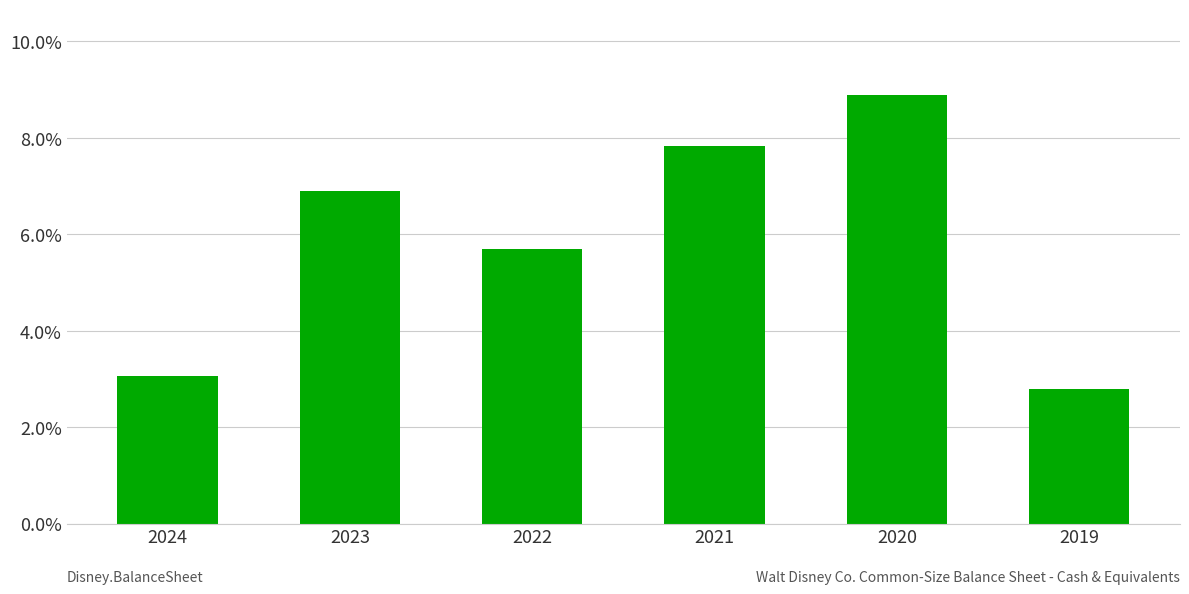

What is the difference between the maximum and minimum values?

0.1